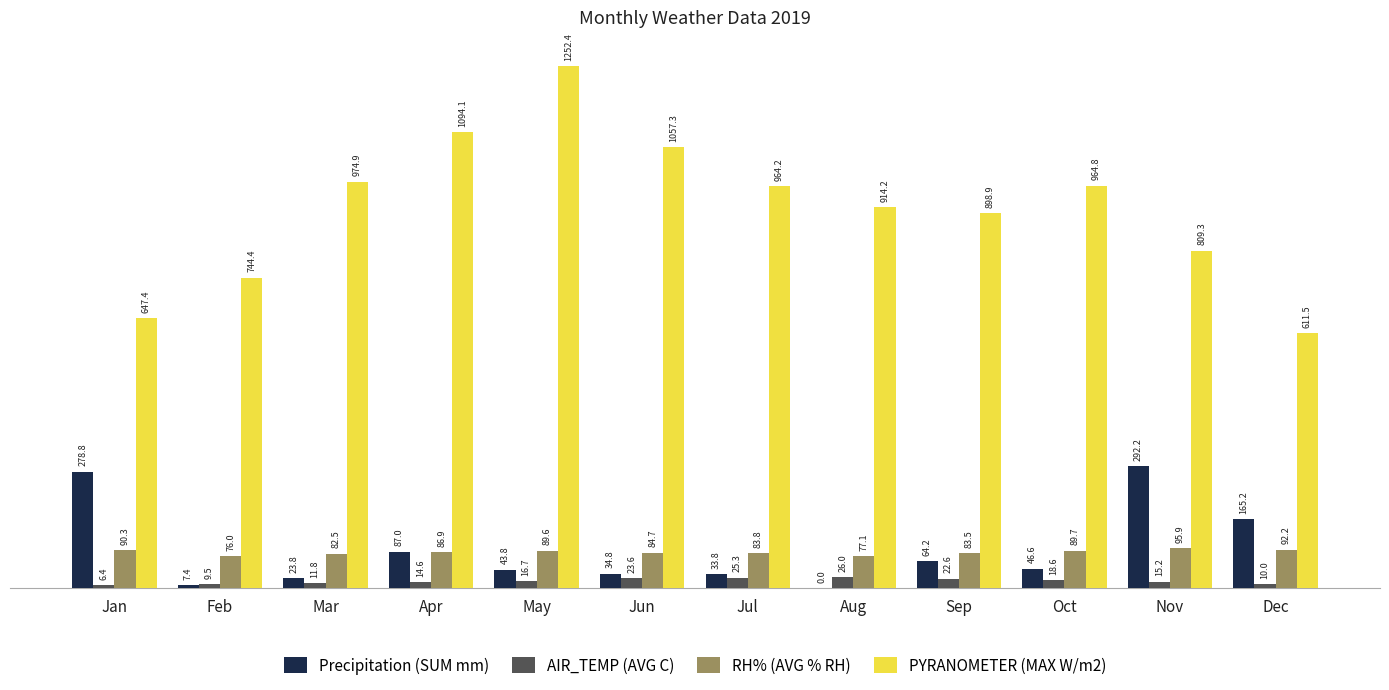

Is the value of PYRANOMETER (MAX W/m2) at Aug greater than the value of Precipitation (SUM mm) at Dec?

Yes